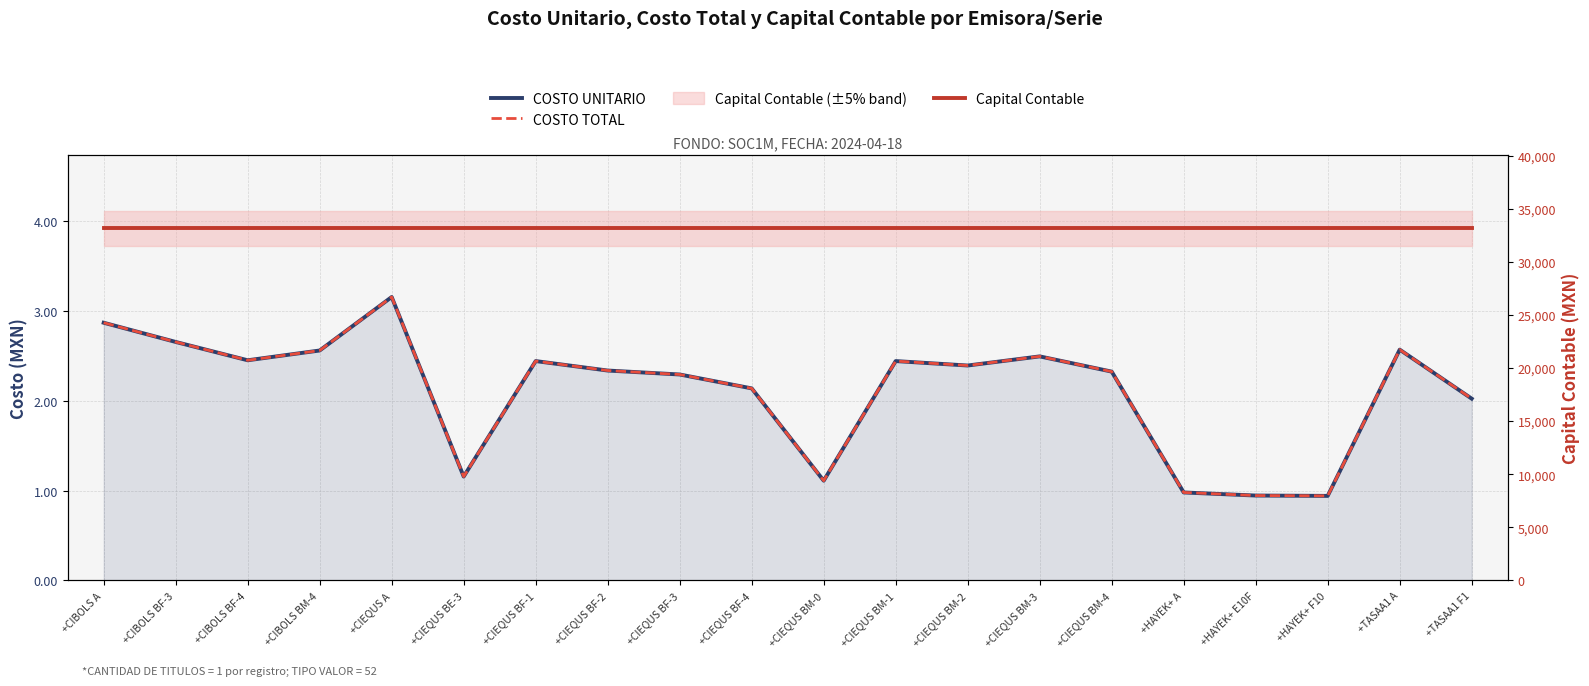

Reading right to left, extract all data points from this chart.

COSTO UNITARIO: +TASAA1 F1=2.0	+TASAA1 A=2.6	+HAYEK+ F10=0.9	+HAYEK+ E10F=0.9	+HAYEK+ A=1.0	+CIEQUS BM-4=2.3	+CIEQUS BM-3=2.5	+CIEQUS BM-2=2.4	+CIEQUS BM-1=2.4	+CIEQUS BM-0=1.1	+CIEQUS BF-4=2.1	+CIEQUS BF-3=2.3	+CIEQUS BF-2=2.3	+CIEQUS BF-1=2.4	+CIEQUS BE-3=1.2	+CIEQUS A=3.2	+CIBOLS BM-4=2.6	+CIBOLS BF-4=2.5	+CIBOLS BF-3=2.7	+CIBOLS A=2.9
COSTO TOTAL: +TASAA1 F1=2.0	+TASAA1 A=2.6	+HAYEK+ F10=0.9	+HAYEK+ E10F=0.9	+HAYEK+ A=1.0	+CIEQUS BM-4=2.3	+CIEQUS BM-3=2.5	+CIEQUS BM-2=2.4	+CIEQUS BM-1=2.4	+CIEQUS BM-0=1.1	+CIEQUS BF-4=2.1	+CIEQUS BF-3=2.3	+CIEQUS BF-2=2.3	+CIEQUS BF-1=2.4	+CIEQUS BE-3=1.2	+CIEQUS A=3.2	+CIBOLS BM-4=2.6	+CIBOLS BF-4=2.5	+CIBOLS BF-3=2.7	+CIBOLS A=2.9
Capital Contable: +TASAA1 F1=33152.0	+TASAA1 A=33152.0	+HAYEK+ F10=33152.0	+HAYEK+ E10F=33152.0	+HAYEK+ A=33152.0	+CIEQUS BM-4=33152.0	+CIEQUS BM-3=33152.0	+CIEQUS BM-2=33152.0	+CIEQUS BM-1=33152.0	+CIEQUS BM-0=33152.0	+CIEQUS BF-4=33152.0	+CIEQUS BF-3=33152.0	+CIEQUS BF-2=33152.0	+CIEQUS BF-1=33152.0	+CIEQUS BE-3=33152.0	+CIEQUS A=33152.0	+CIBOLS BM-4=33152.0	+CIBOLS BF-4=33152.0	+CIBOLS BF-3=33152.0	+CIBOLS A=33152.0